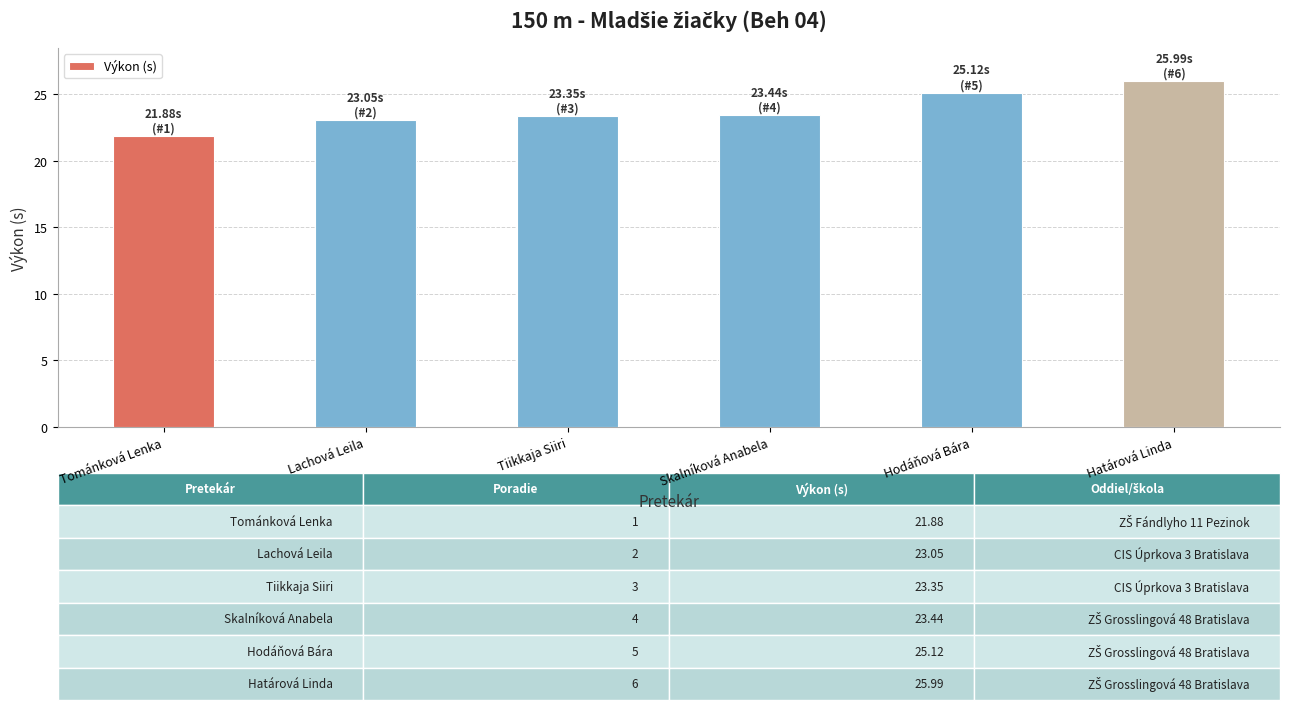

Are the bars horizontal?

No